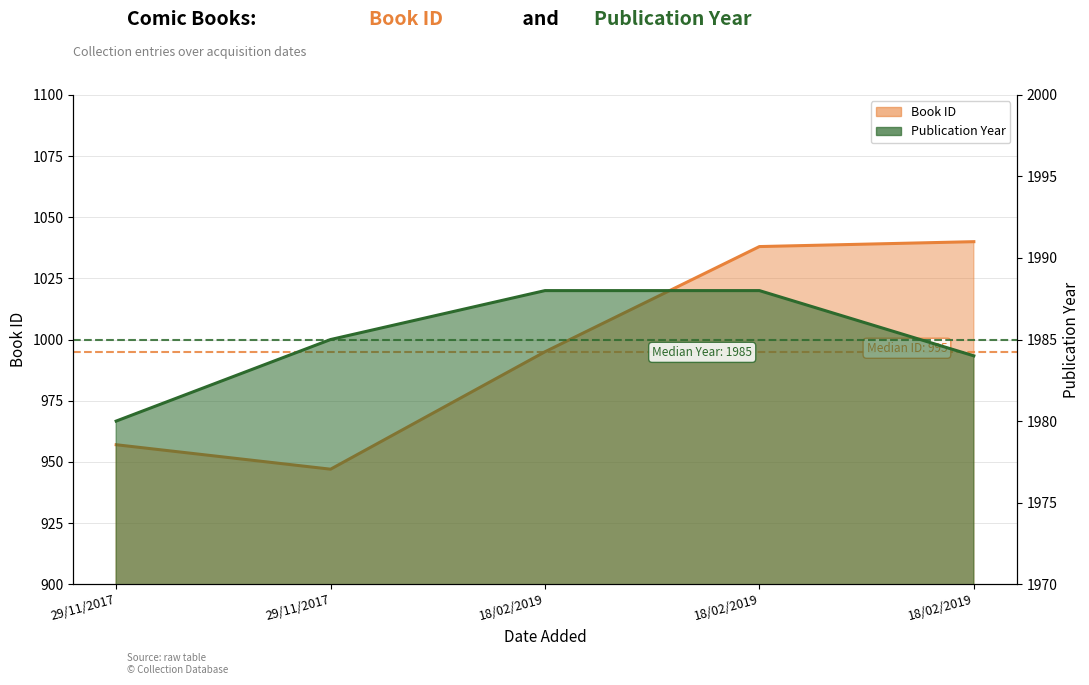

At which category is the sum across all series the highest?

18/02/2019